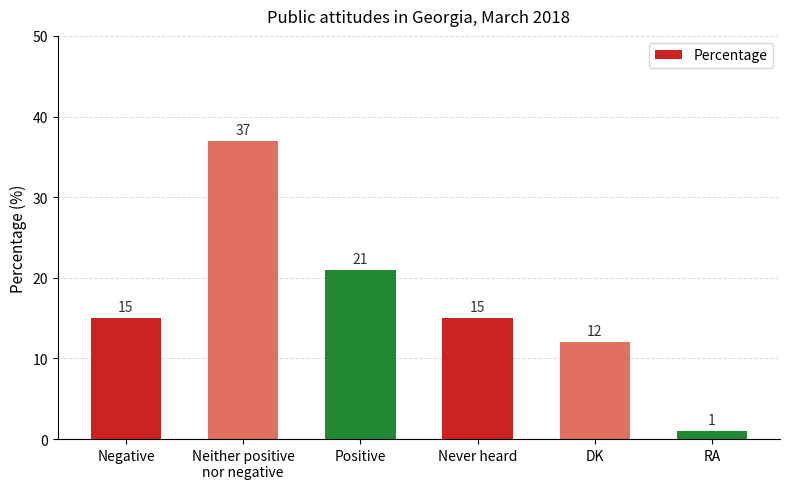

The value at Neither positive
nor negative is 37. True or false?

True